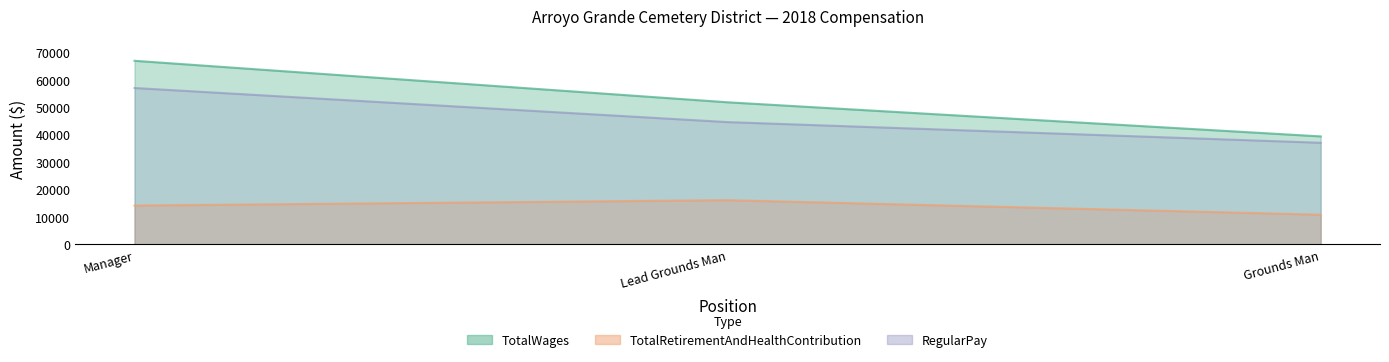

The TotalRetirementAndHealthContribution series shows 10818 at Grounds Man. True or false?

True